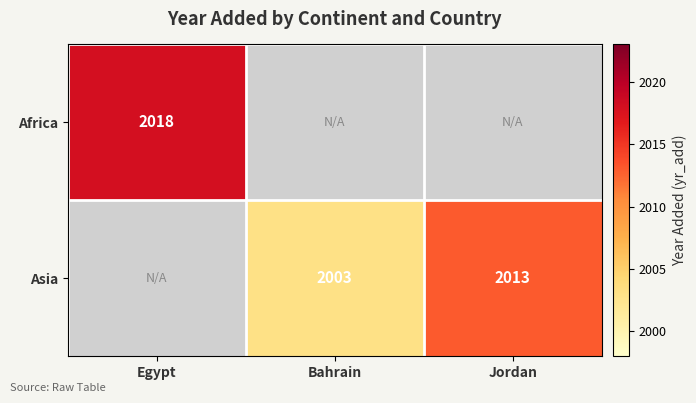

The Africa series shows 1254 at Egypt. True or false?

False